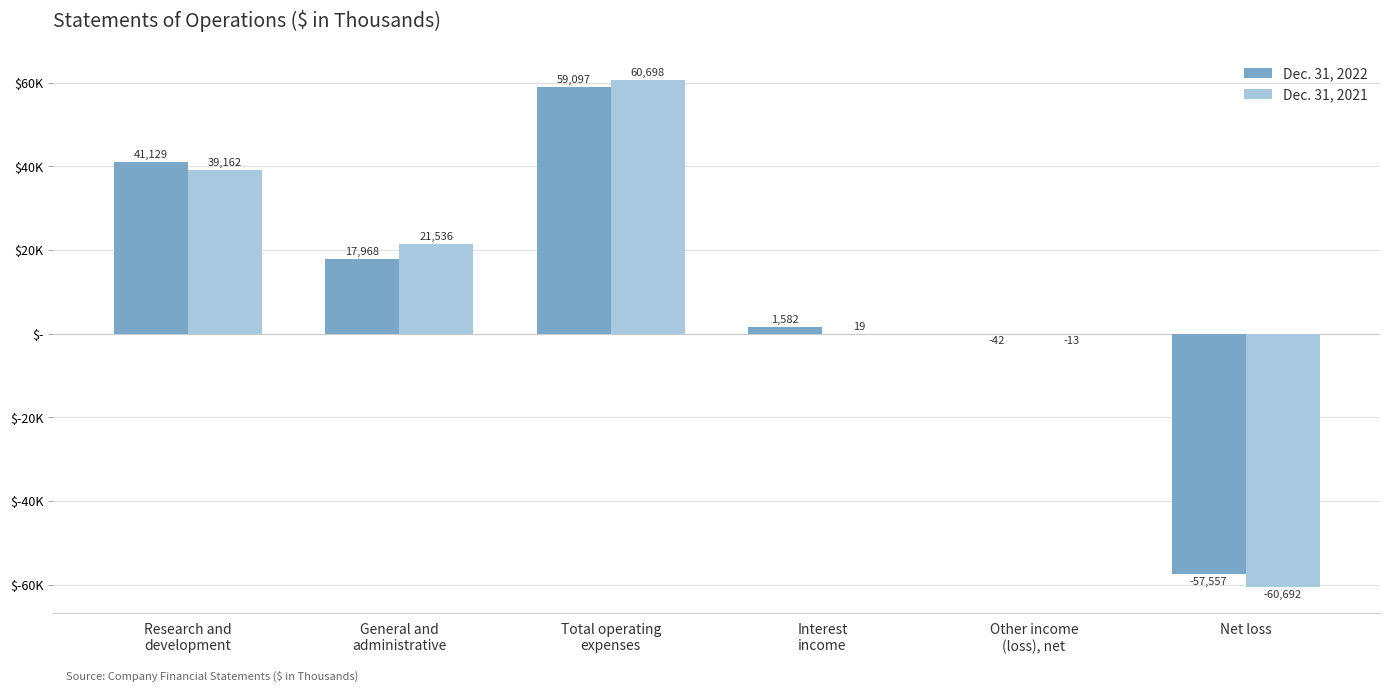

List the series in order of their overall mean, lowest first.

Dec. 31, 2021, Dec. 31, 2022